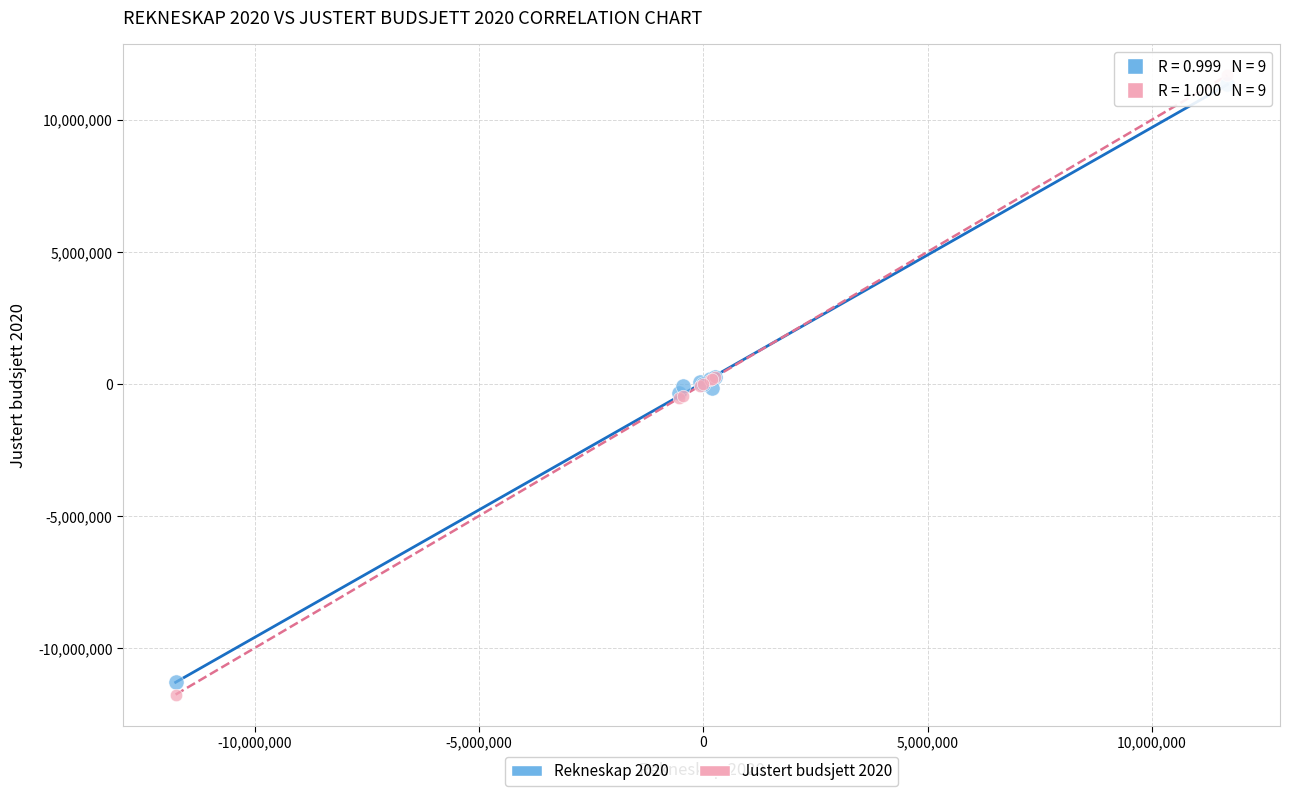

Which series contains the highest Y value?

Justert budsjett 2020